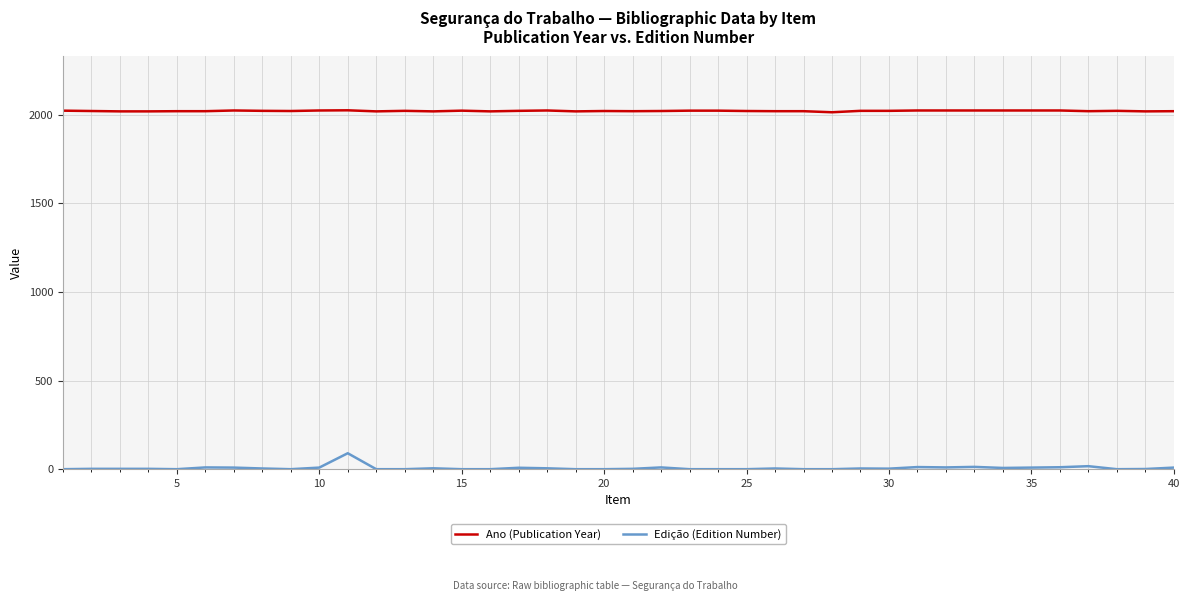

True or false: Ano (Publication Year) and Edição (Edition Number) cross at least once.

False